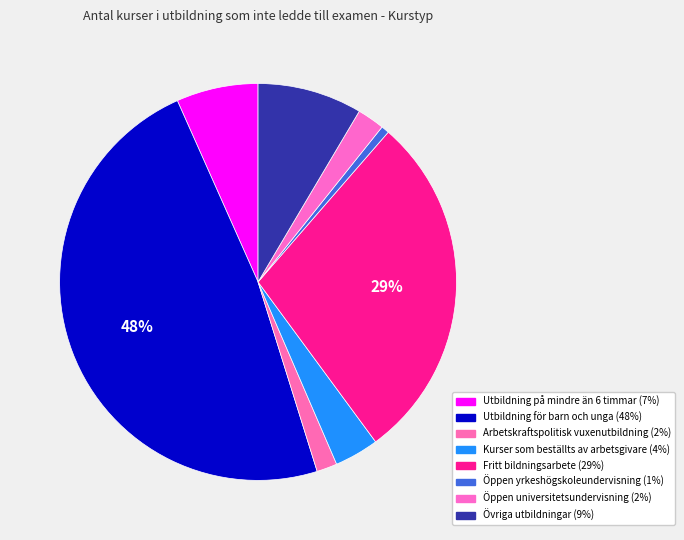

Between Kurser som beställts av arbetsgivare and Övriga utbildningar, which is larger?

Övriga utbildningar